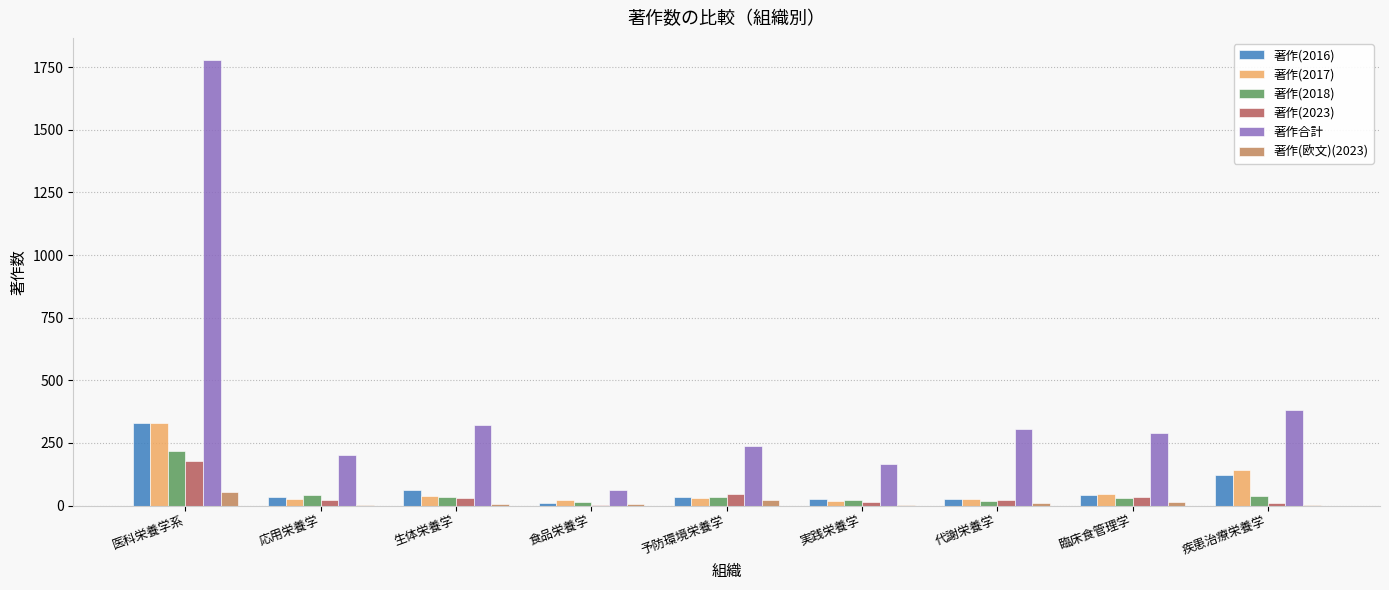

What is the sum of the 著作(欧文)(2023) values at 疾患治療栄養学 and 医科栄養学系?

58